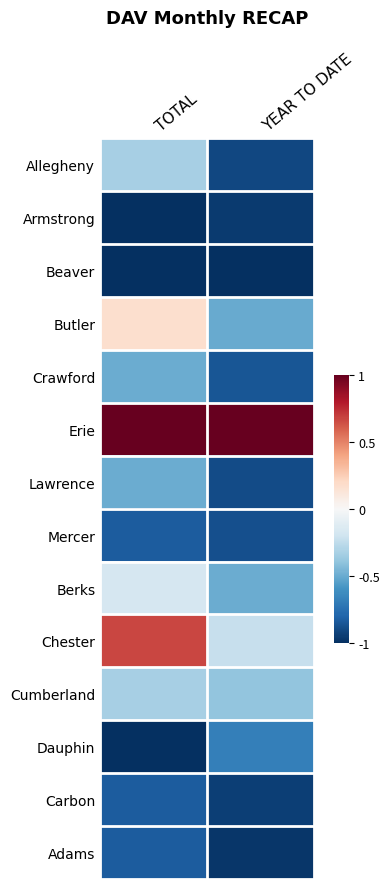

At how many categories does at least one series exceed 0?

2